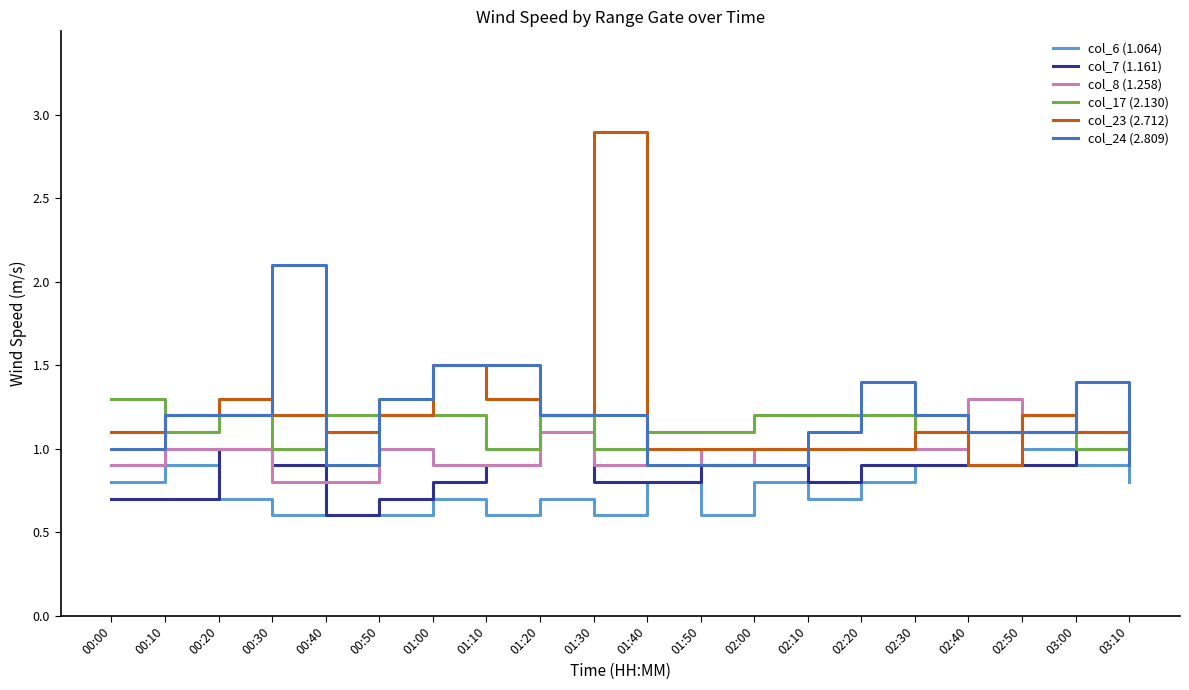

What position from the right is 03:10?

1